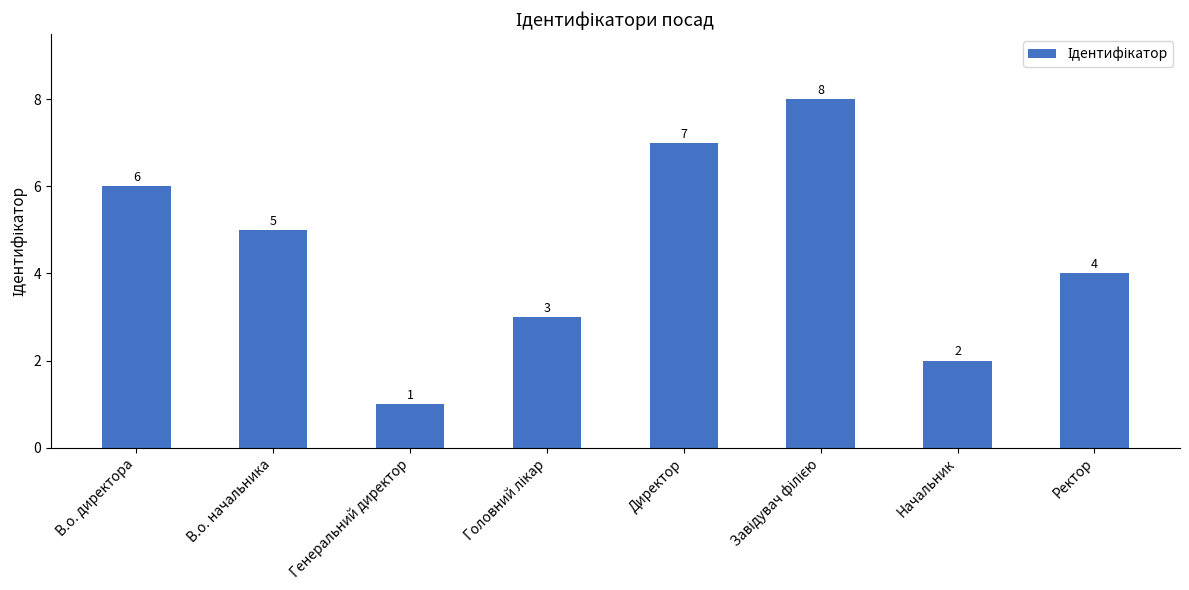

Where does the data first go above 5?

В.о. директора